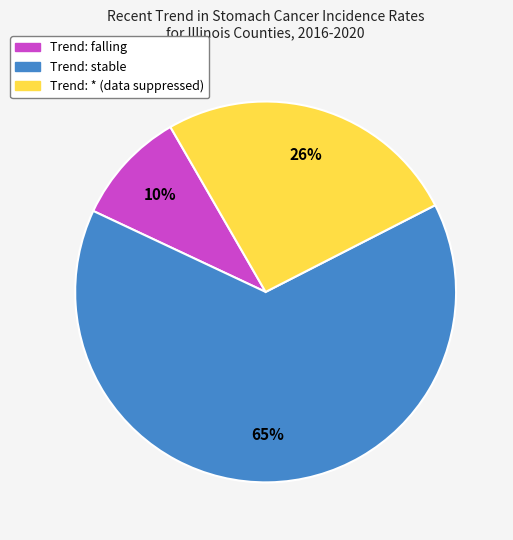

Is there any slice that represents more than half of the pie?

Yes